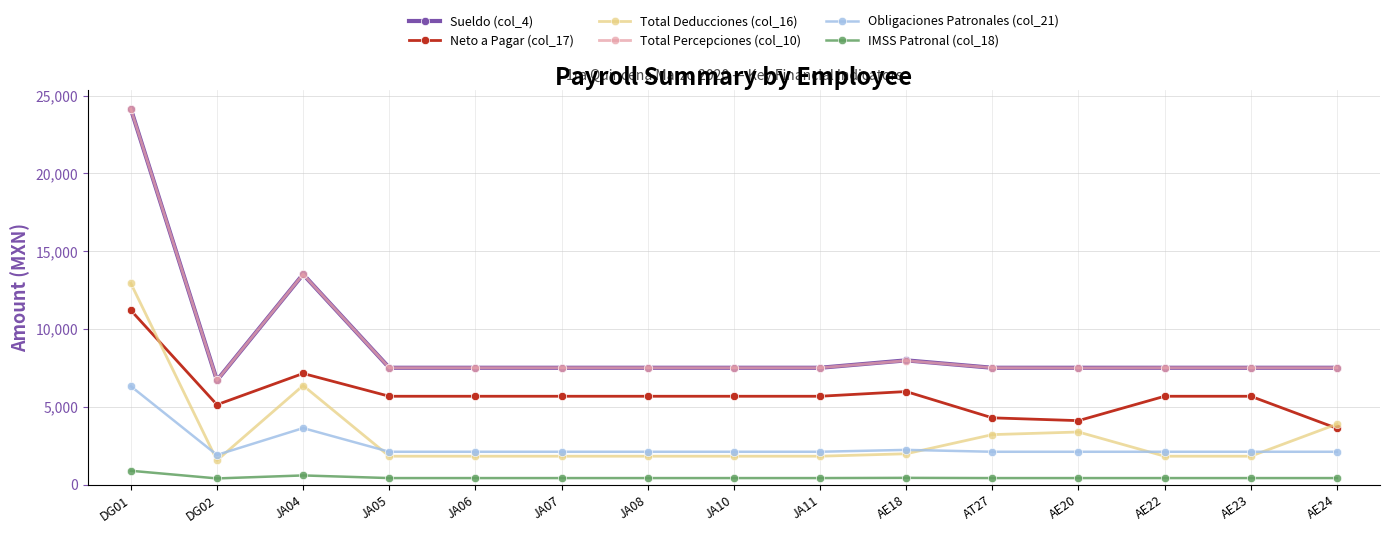

Is this an area chart (filled region under the line)?

No